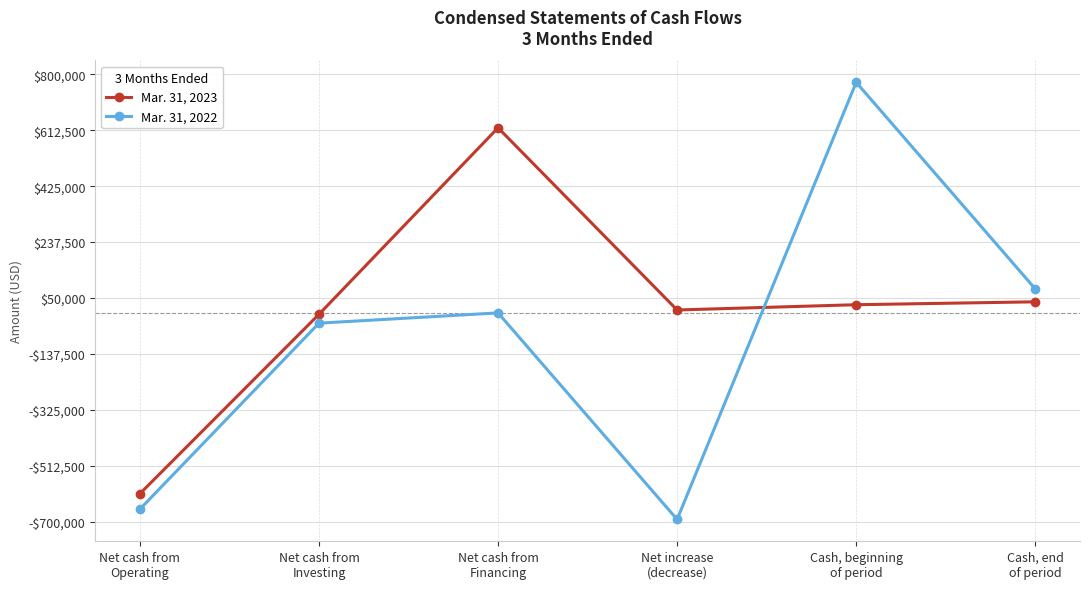

Where do Mar. 31, 2023 and Mar. 31, 2022 first cross each other?

Net increase
(decrease) and Cash, beginning
of period